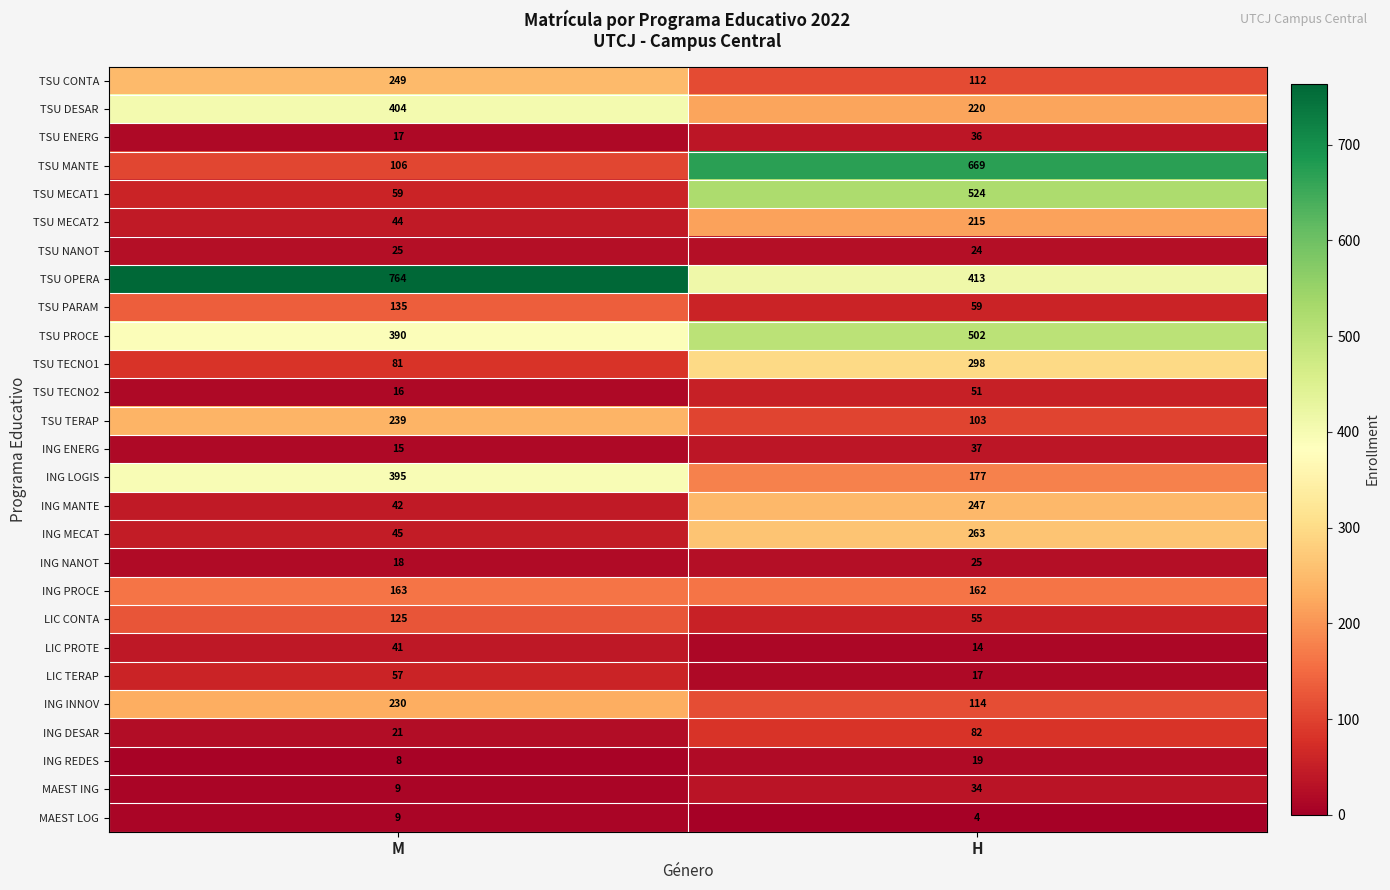

Which series has the largest total across all categories?

TSU OPERA